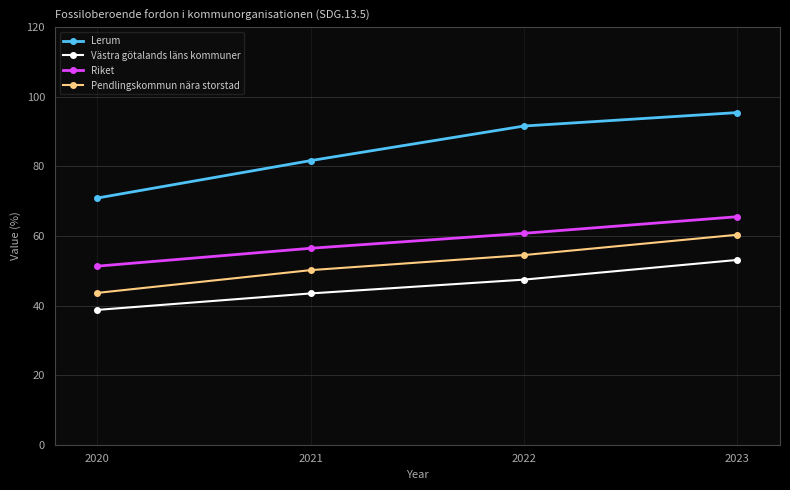

Between 2022 and 2023, which series saw the biggest shift?

Pendlingskommun nära storstad